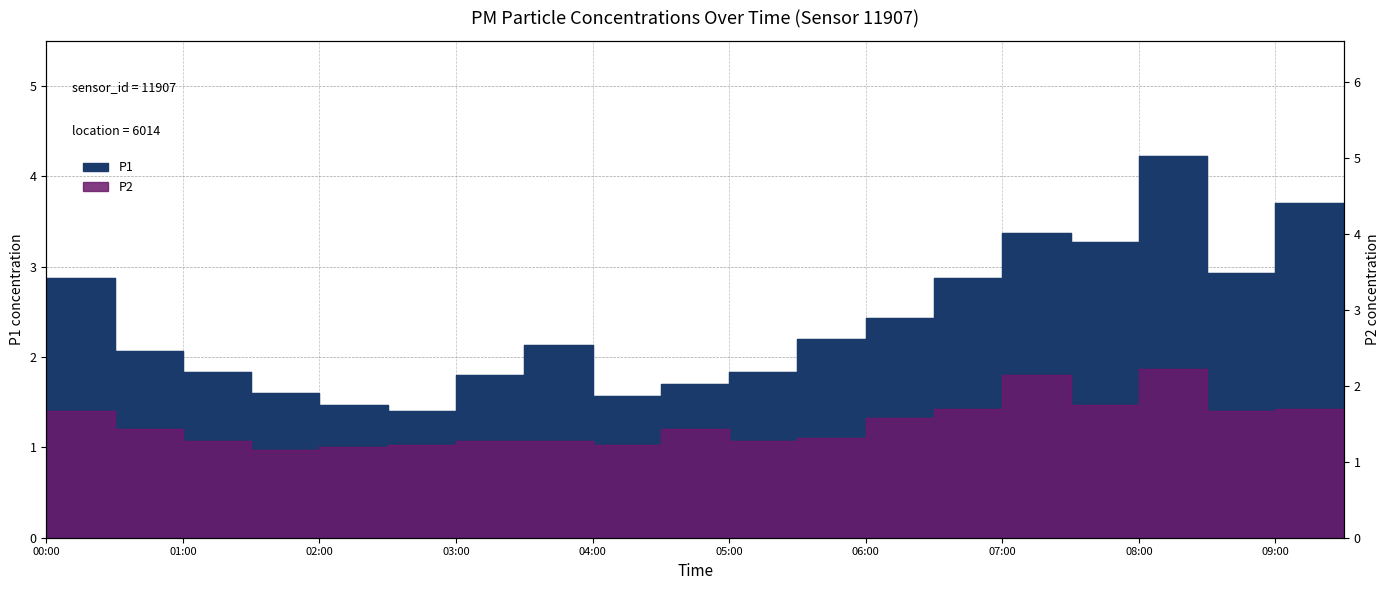

Count the number of data series in this chart.

2